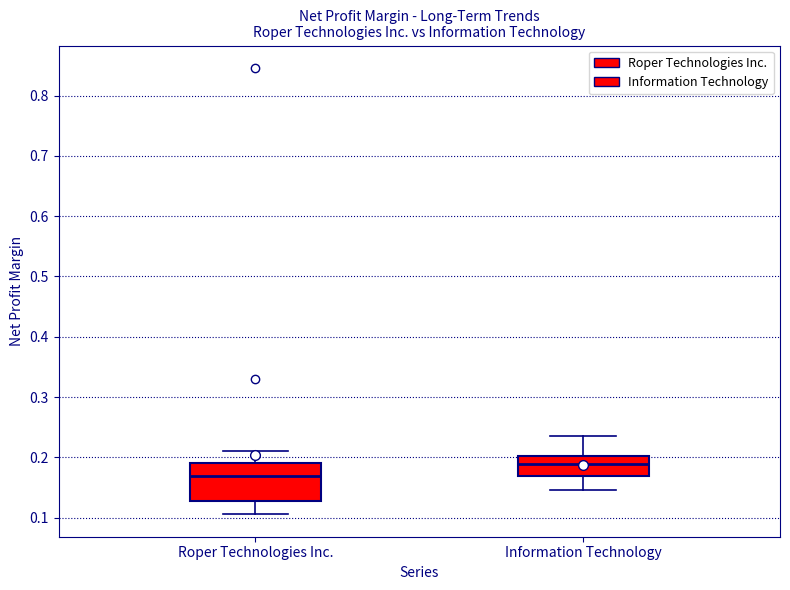

Which box's median line is the lowest?

Roper Technologies Inc.